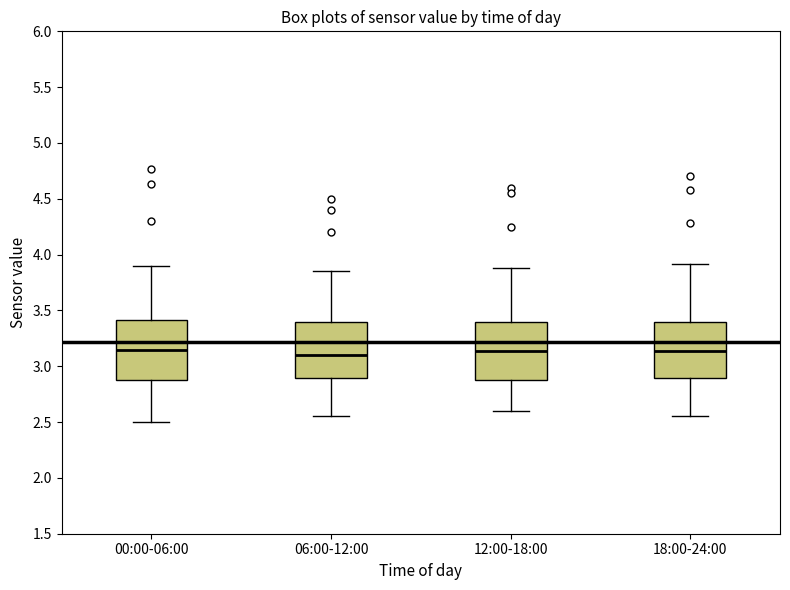

Reading left to right, read every box against the y-axis: the position of its median line, the range the box covers, and the ends of its whiskers. The values are not printed on the chart, so give them approximately, as read against the axis.

00:00-06:00: median 3.15, box 2.90 to 3.40, whiskers 2.50 to 3.90
06:00-12:00: median 3.10, box 2.90 to 3.40, whiskers 2.55 to 3.85
12:00-18:00: median 3.15, box 2.90 to 3.40, whiskers 2.60 to 3.90
18:00-24:00: median 3.15, box 2.90 to 3.40, whiskers 2.55 to 3.90